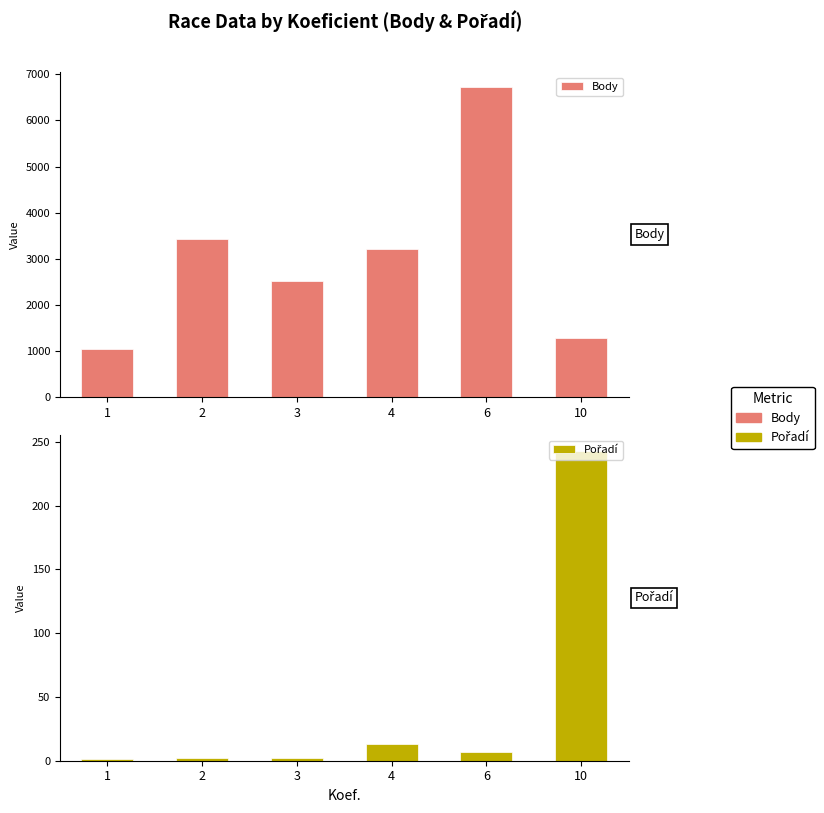

Which series has the largest total across all categories?

Body